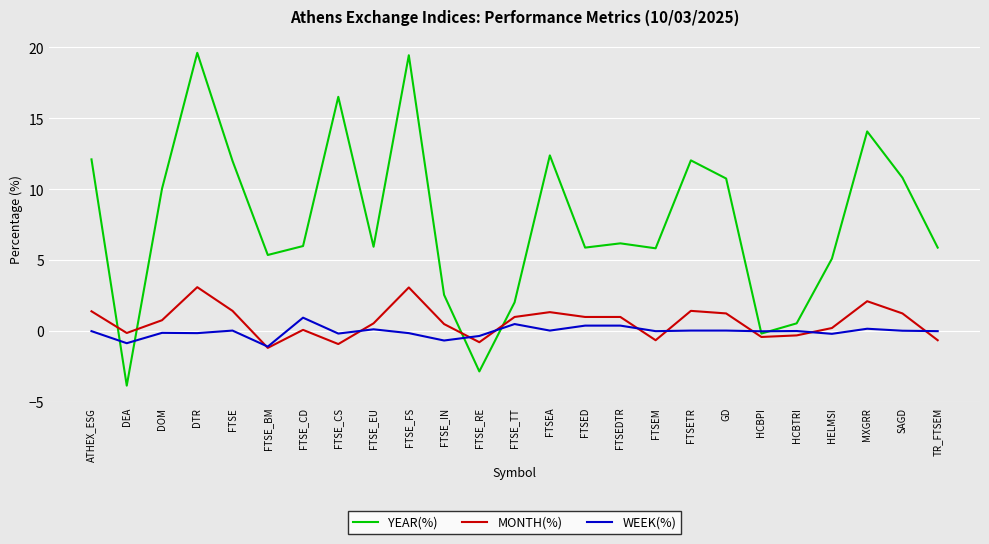

Which series has the largest range (max minus min)?

YEAR(%)